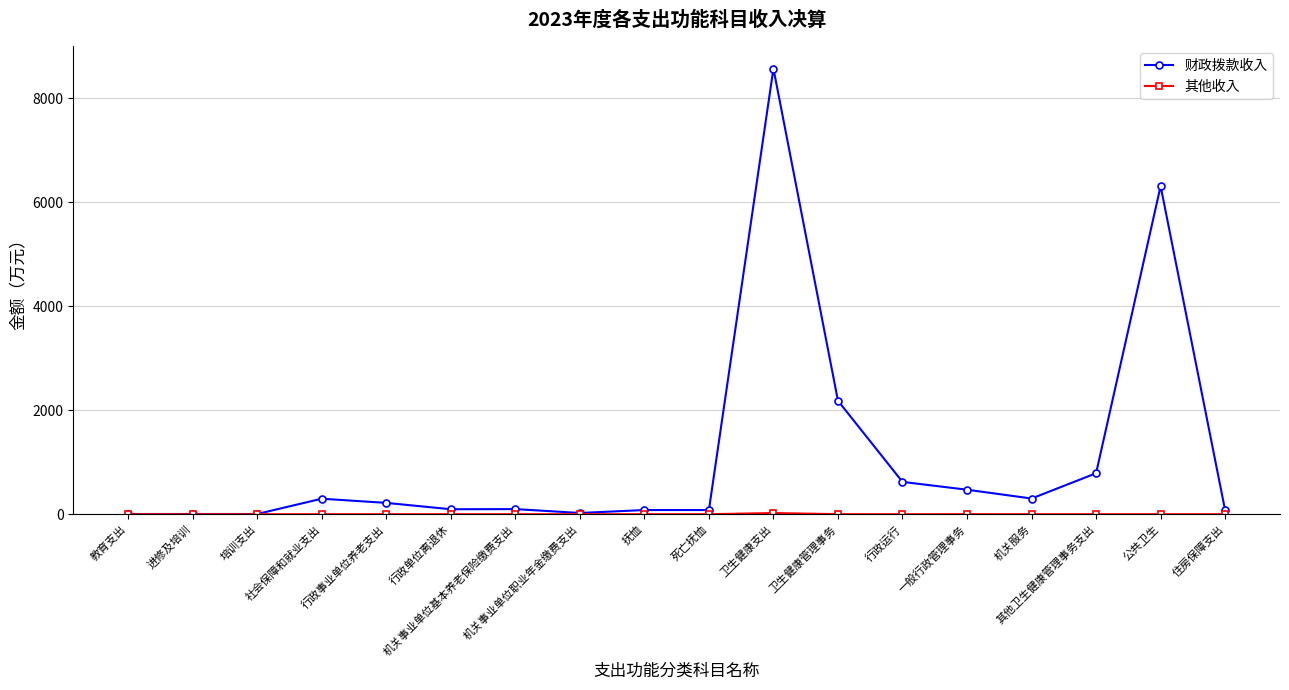

What is the lowest value of the 财政拨款收入 series?

4.1